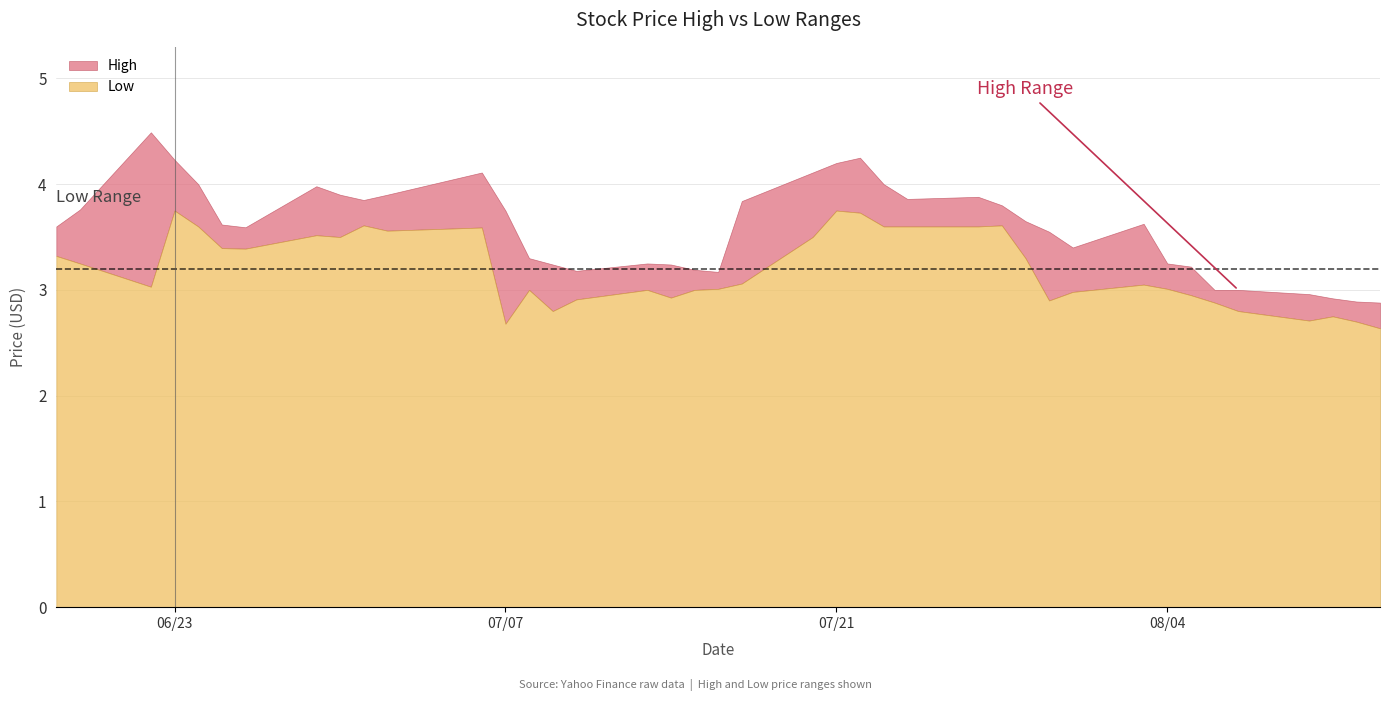

Between 9 and 39, which series saw the biggest shift?

Low